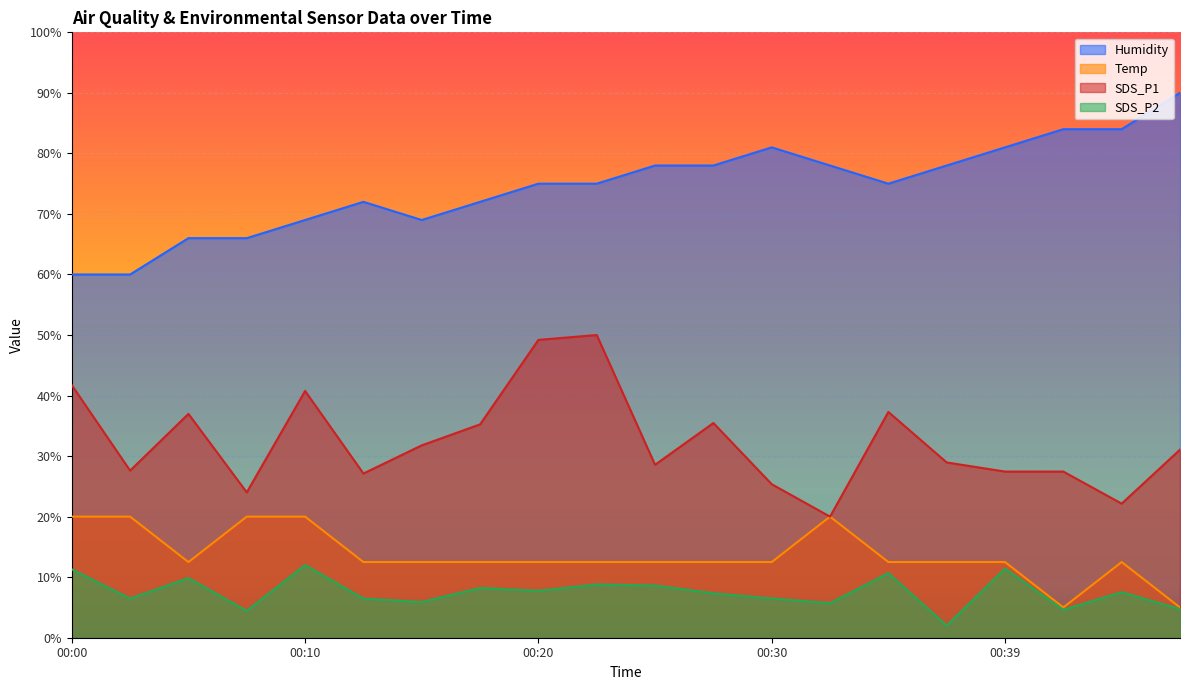

True or false: SDS_P1 and SDS_P2 intersect in this chart.

False